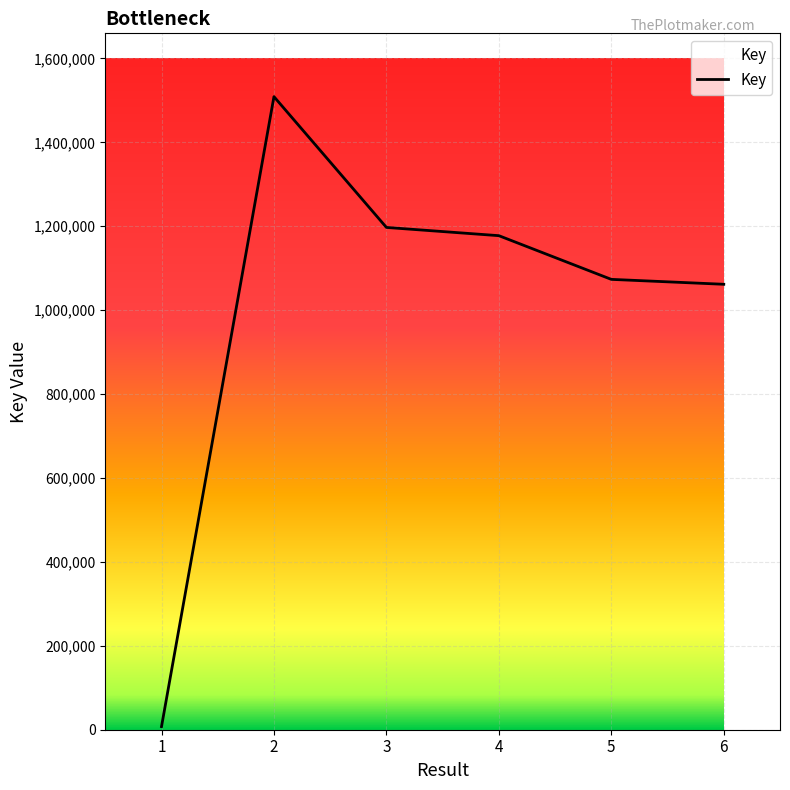

Does the chart have visible grid lines?

Yes